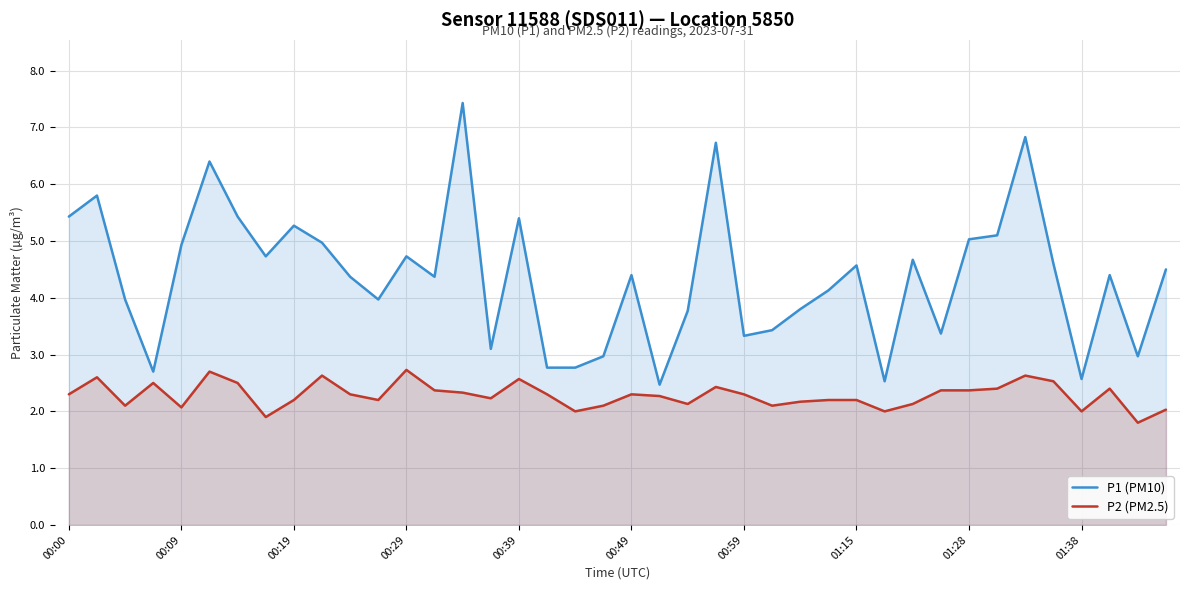

What is the average value of the P1 (PM10) series?

4.4